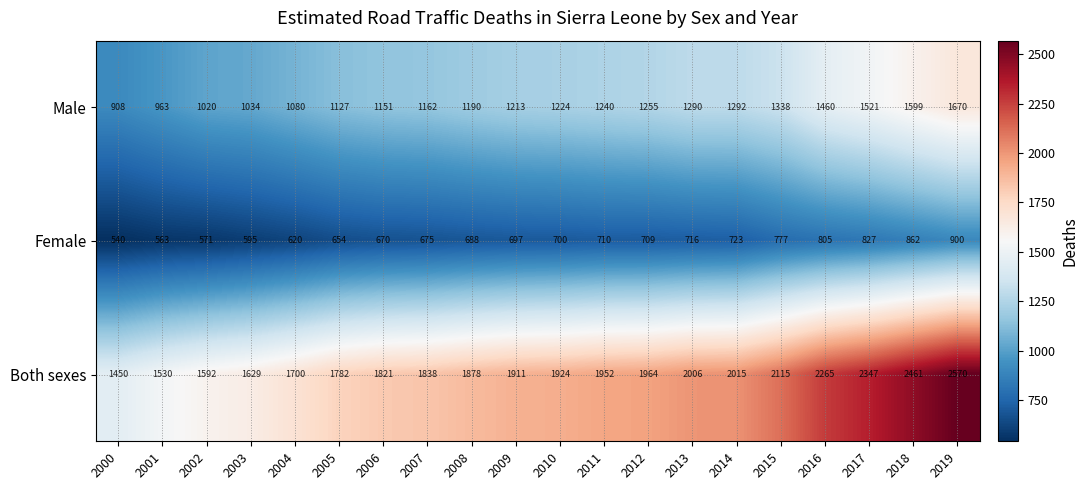

The Both sexes series shows 1332 at 2015. True or false?

False